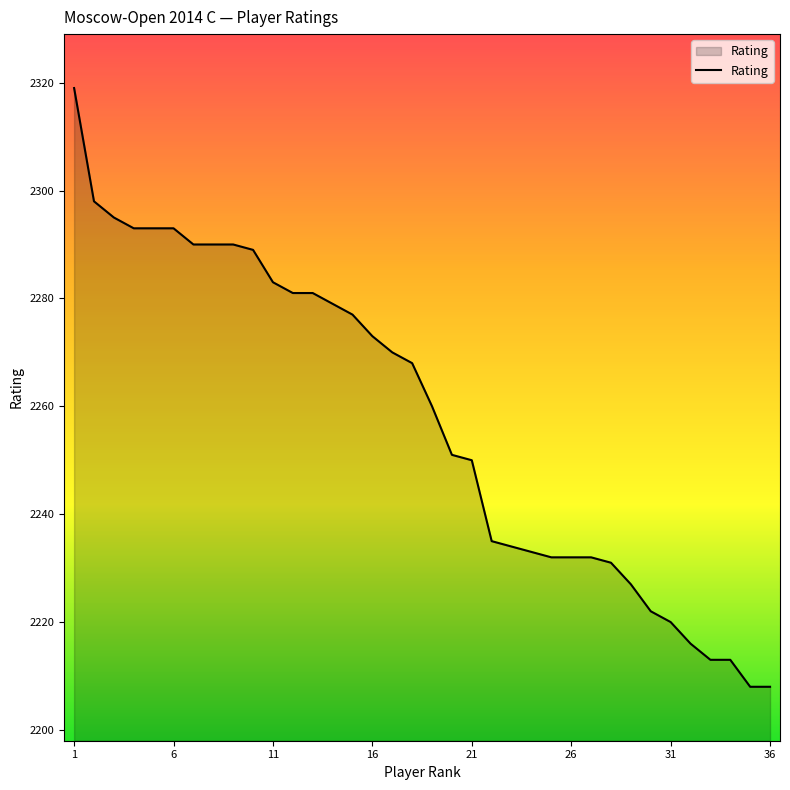

What is the smallest value displayed?

2208